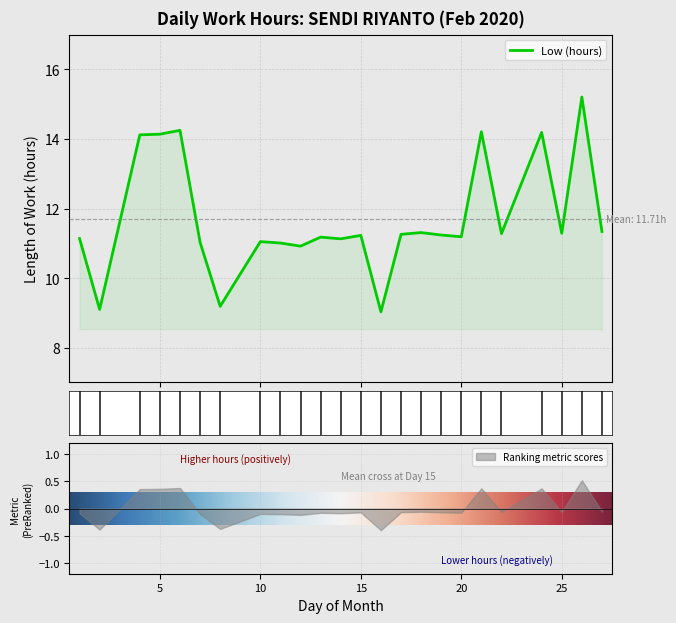

What is the sum of the values at 2 and 26?

24.3